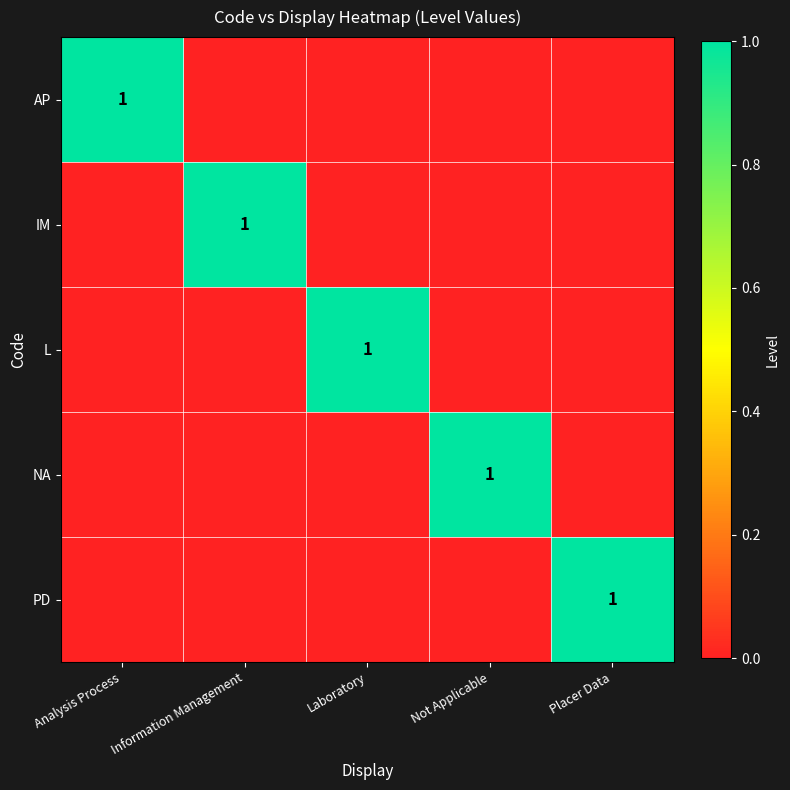

The value of PD at Placer Data is 1. True or false?

True